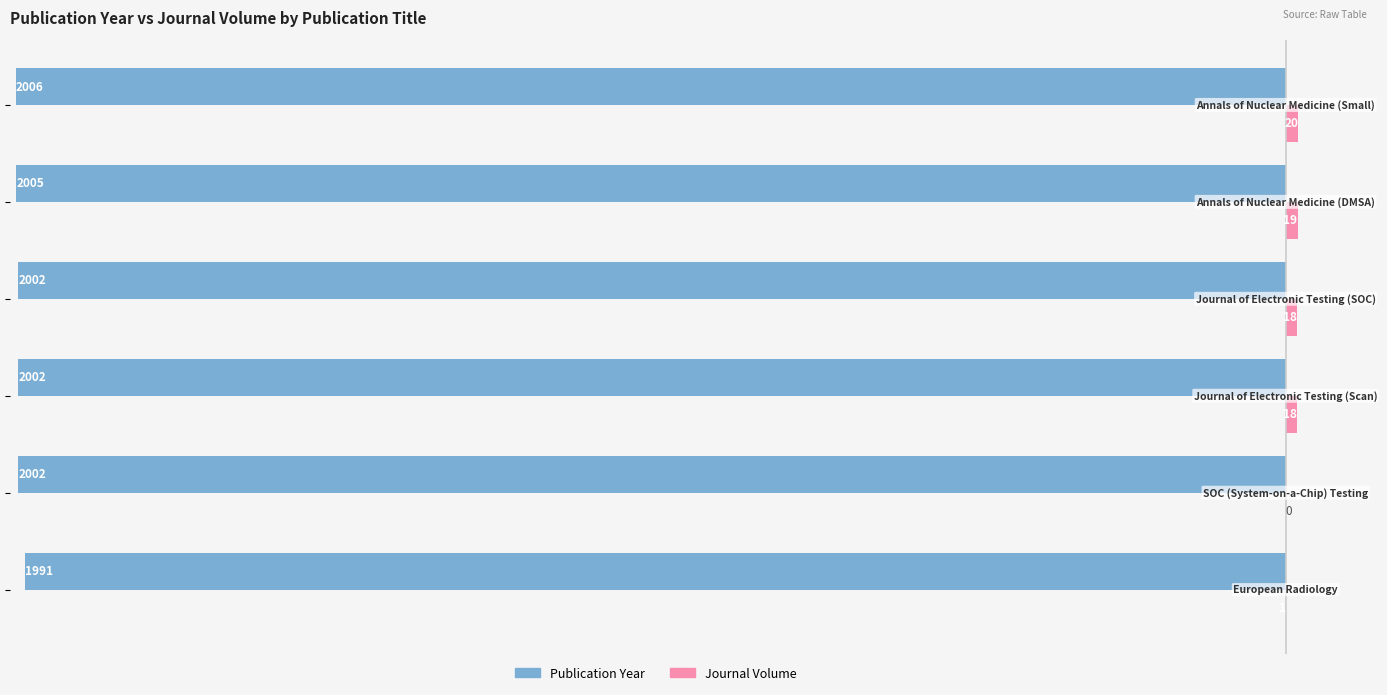

How many data points does each series have?

6